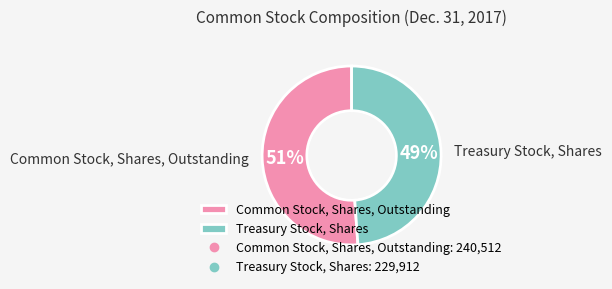

Is the sum of Treasury Stock, Shares and Common Stock, Shares, Outstanding greater than half?

Yes